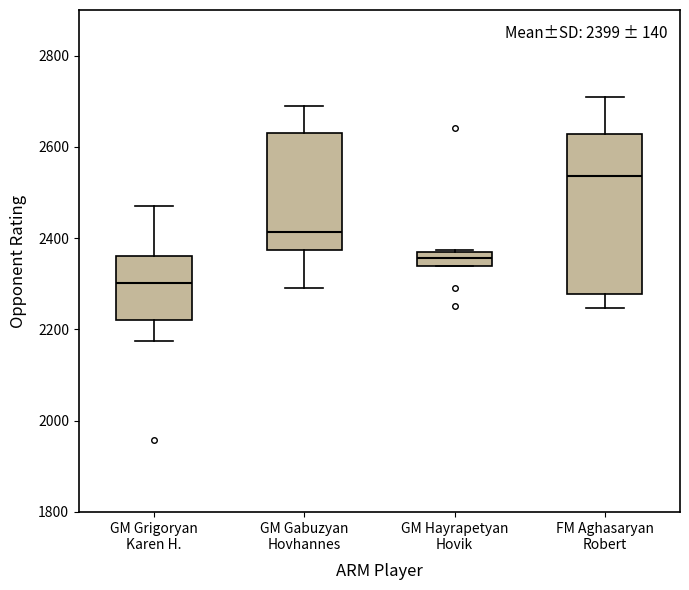

Which box is the tallest, from its lower edge to its upper edge?

FM Aghasaryan Robert